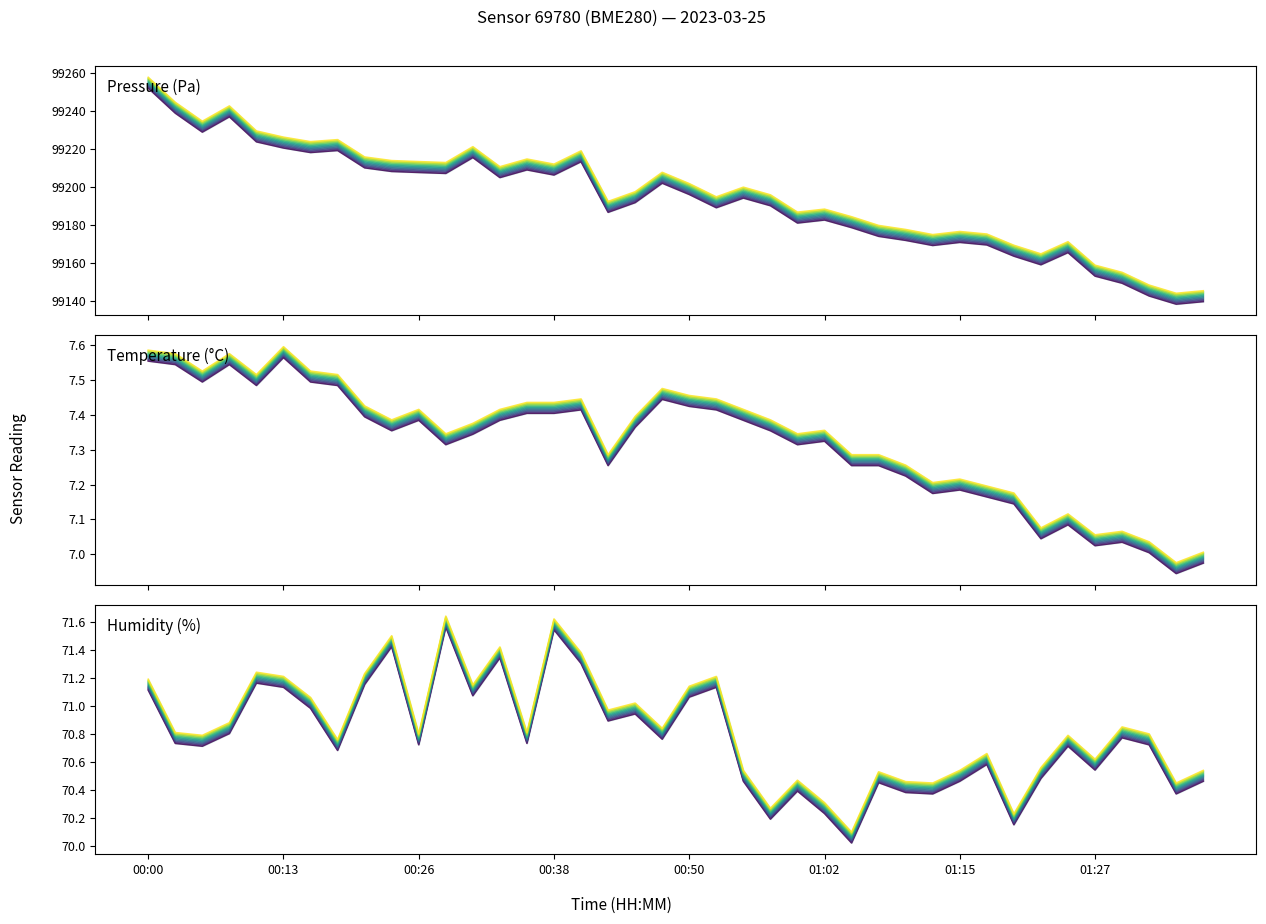

What is the spread (max minus min) of values at 16?

99205.7